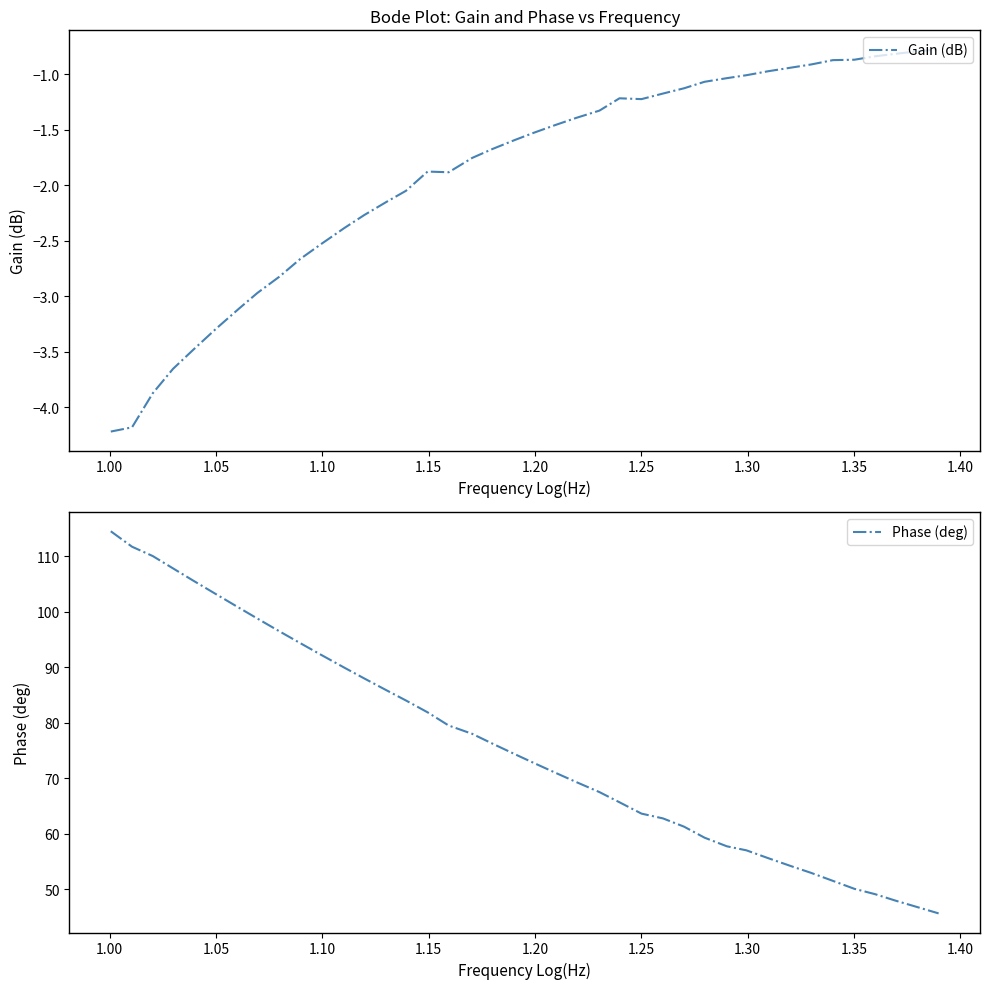

True or false: Gain (dB) and Phase (deg) intersect in this chart.

False